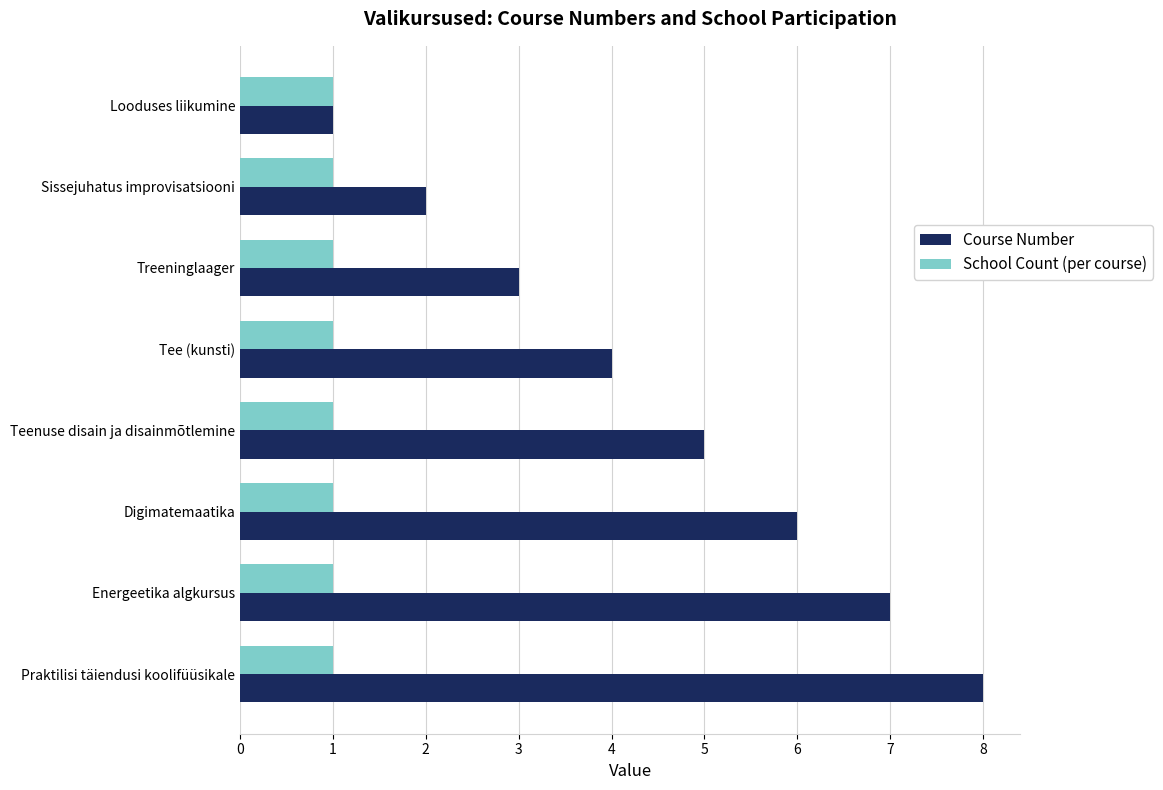

Which series has the widest spread of values?

Course Number